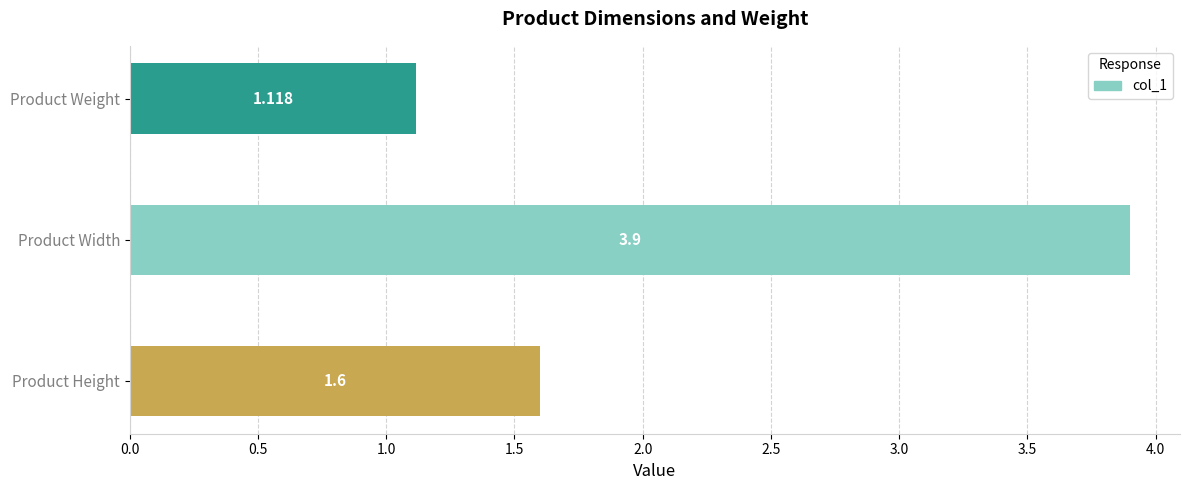

What is the average value?

2.2